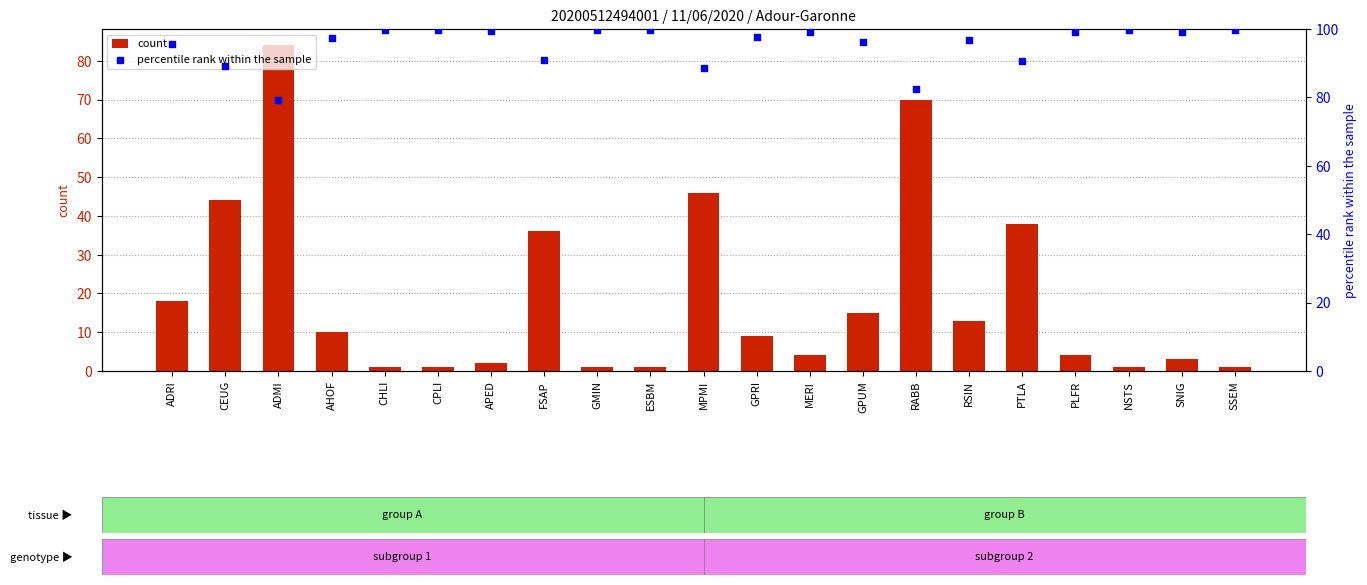

At how many categories does at least one series exceed 88?

19